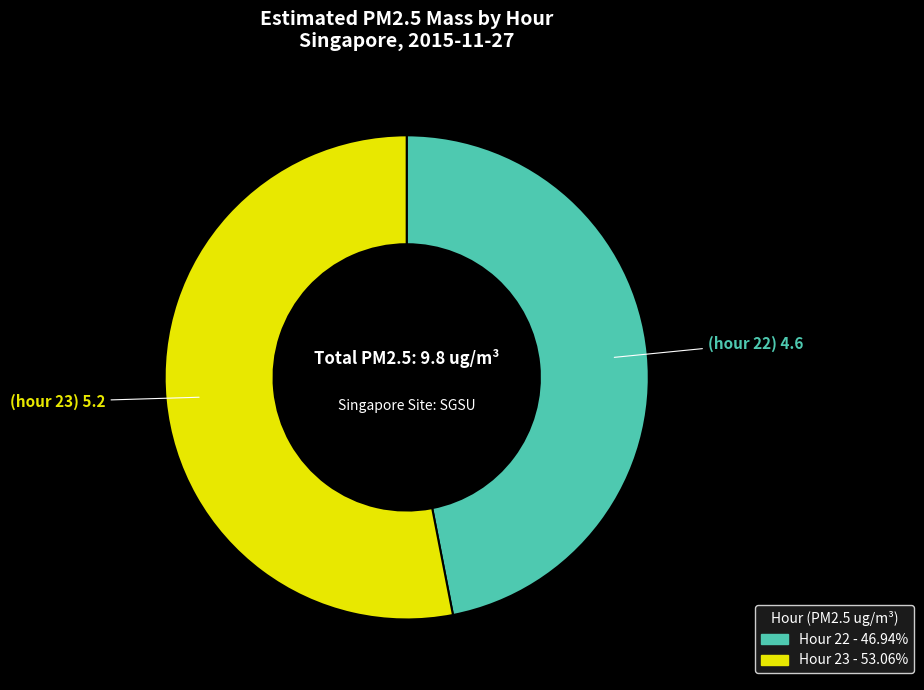

Does any single category account for the majority?

Yes